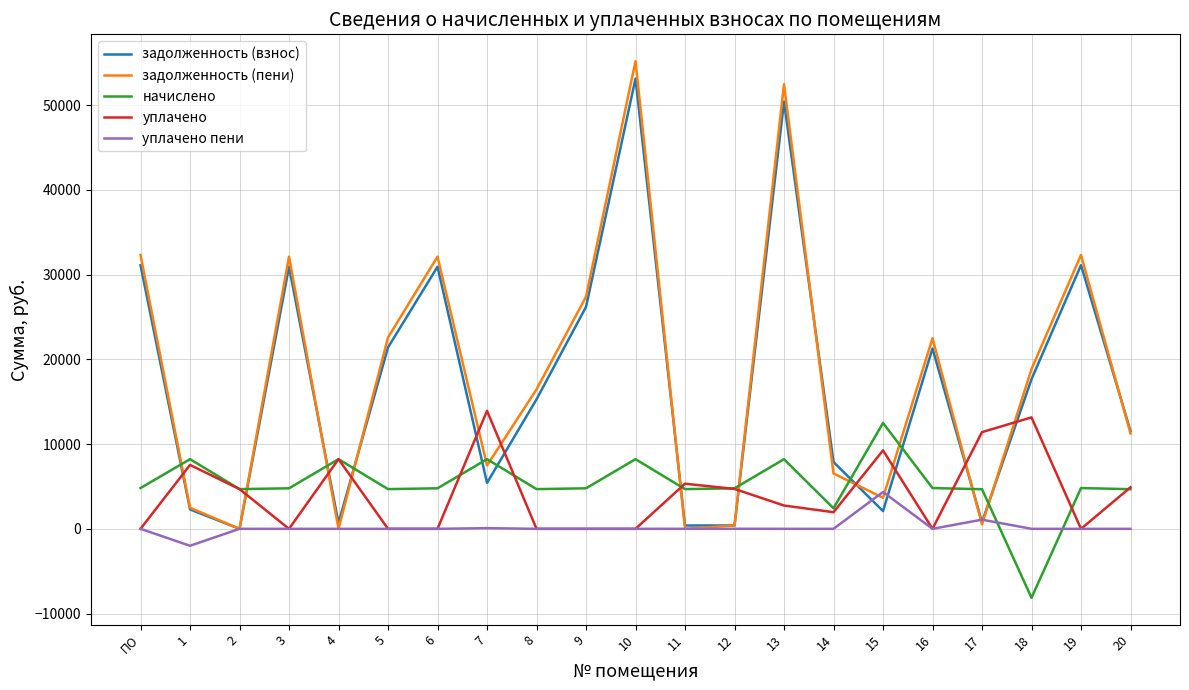

Which series has the largest range (max minus min)?

задолженность (пени)